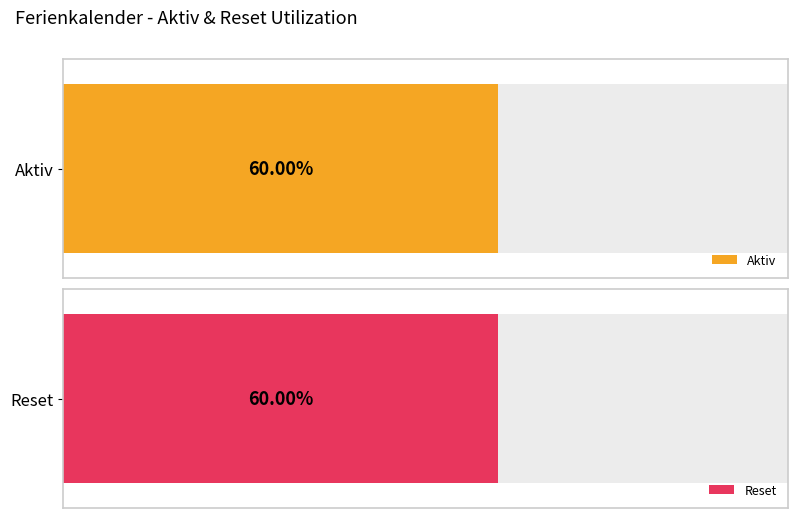

Which series has the largest total across all categories?

Aktiv